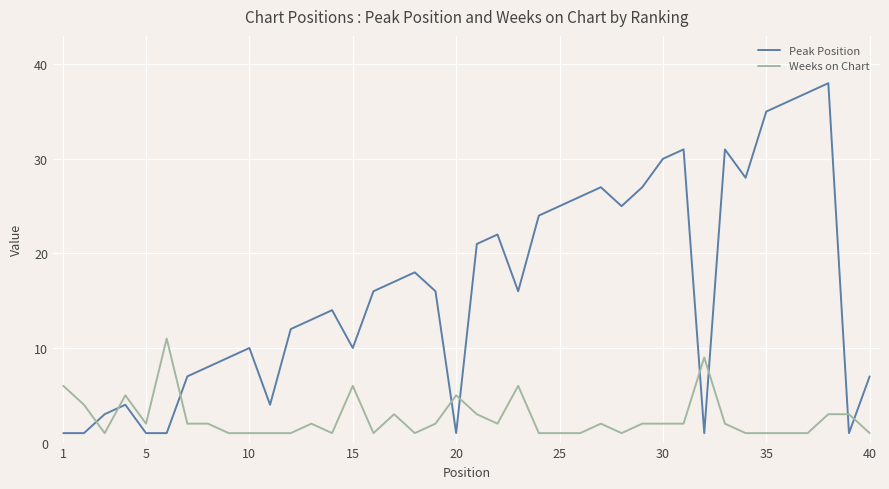

How many lines are shown in the chart?

2